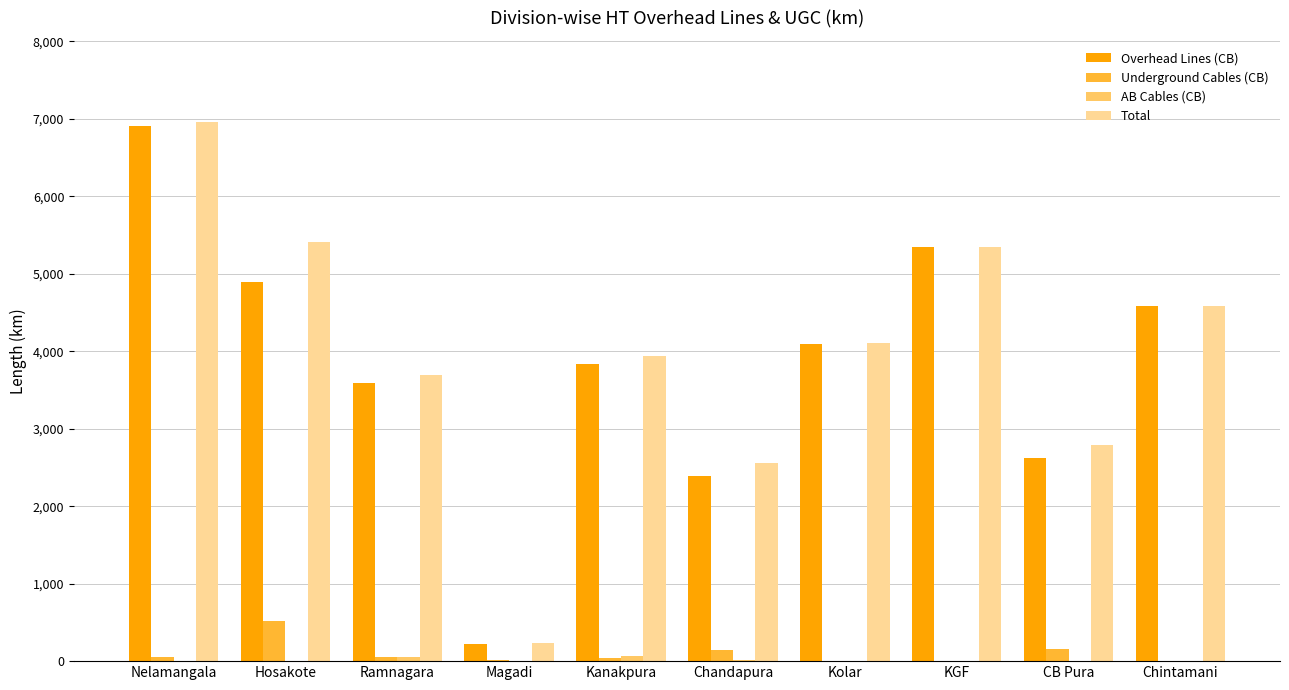

At which category is the sum across all series the highest?

Nelamangala